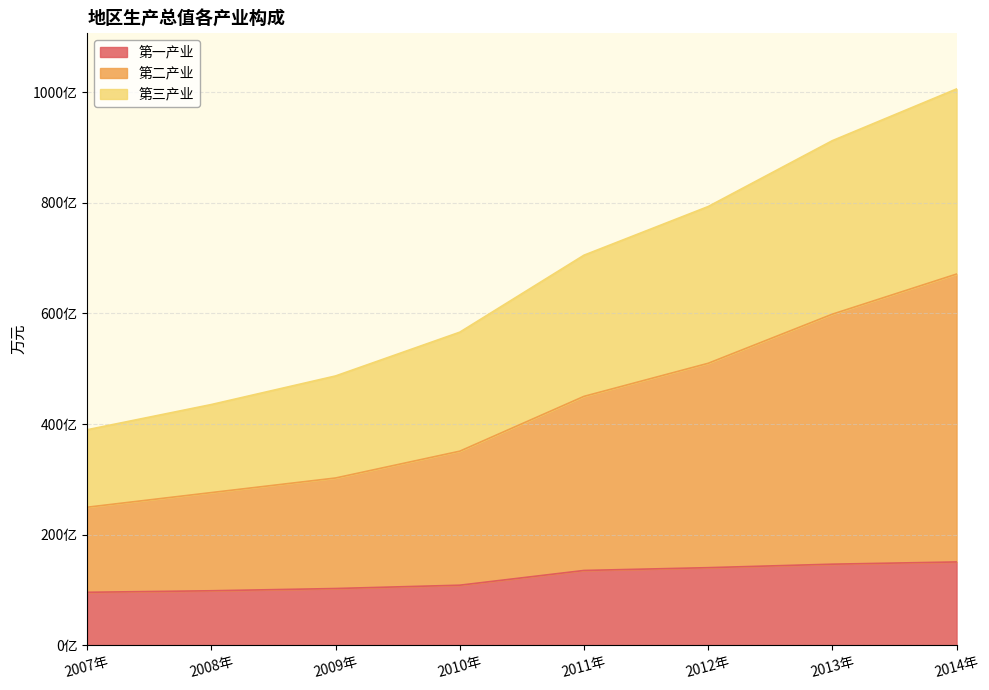

What is the spread (max minus min) of values at 2014年?

8555706.3